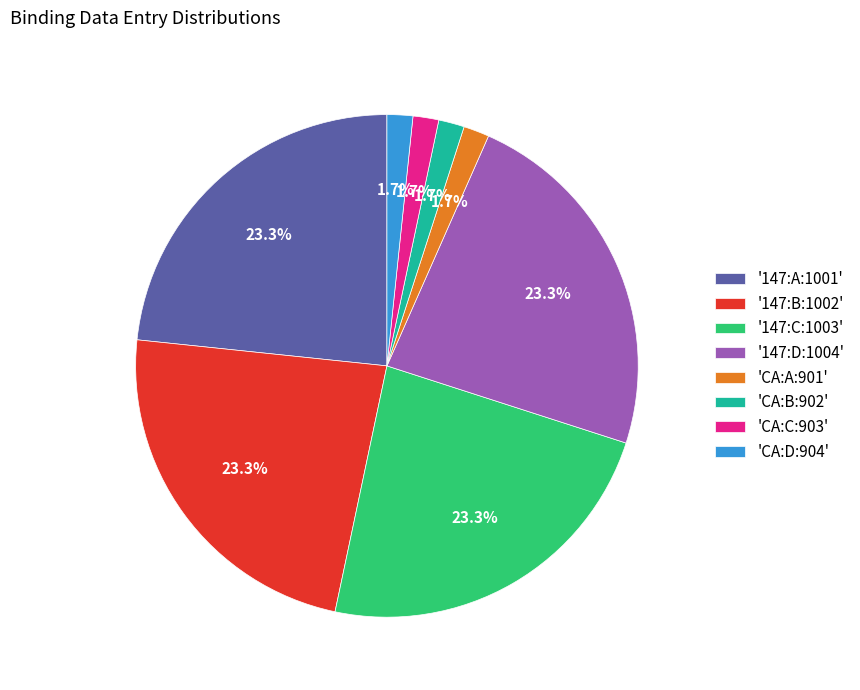

Is there a majority slice in this chart?

No